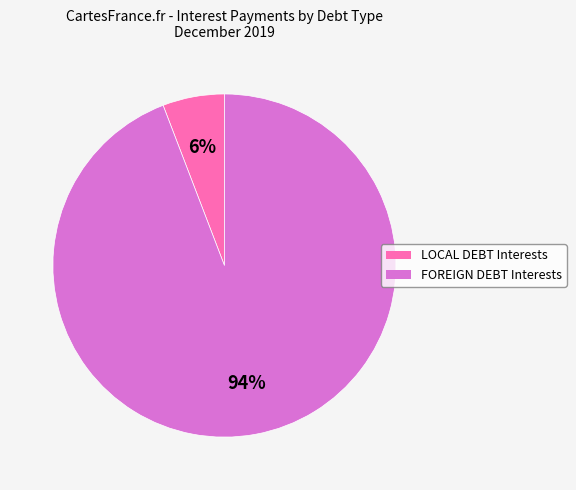

To the nearest percent, what is the average slice percentage?

50%